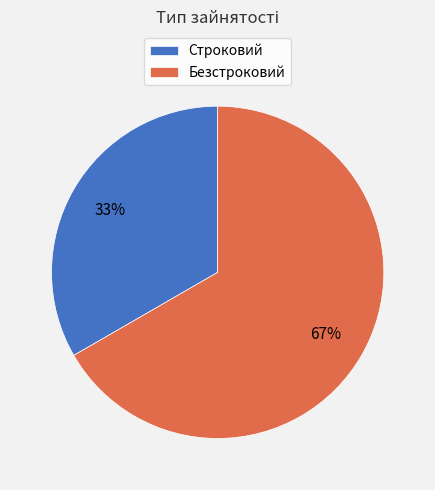

What is the ratio of the value at Безстроковий to the value at Строковий?

2.0